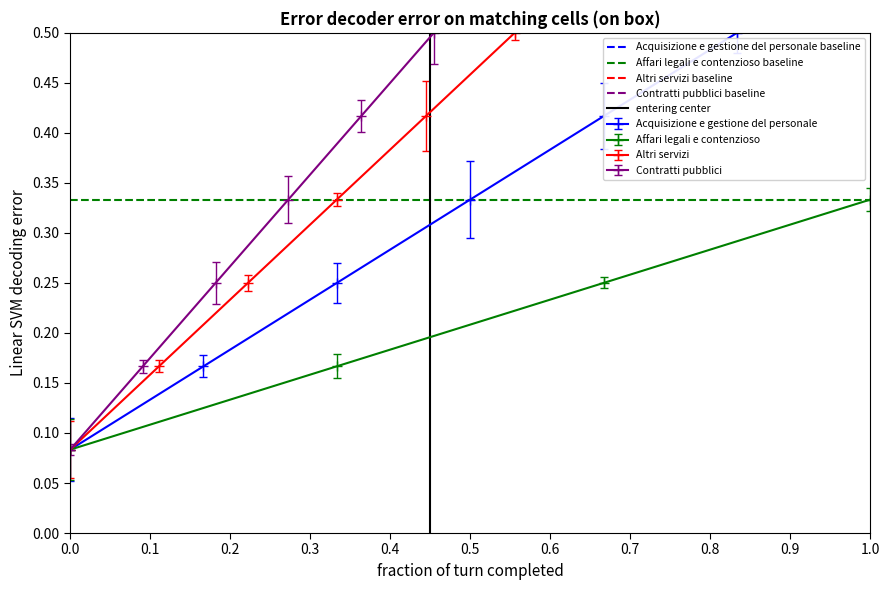

What is the greatest value displayed?

1.0